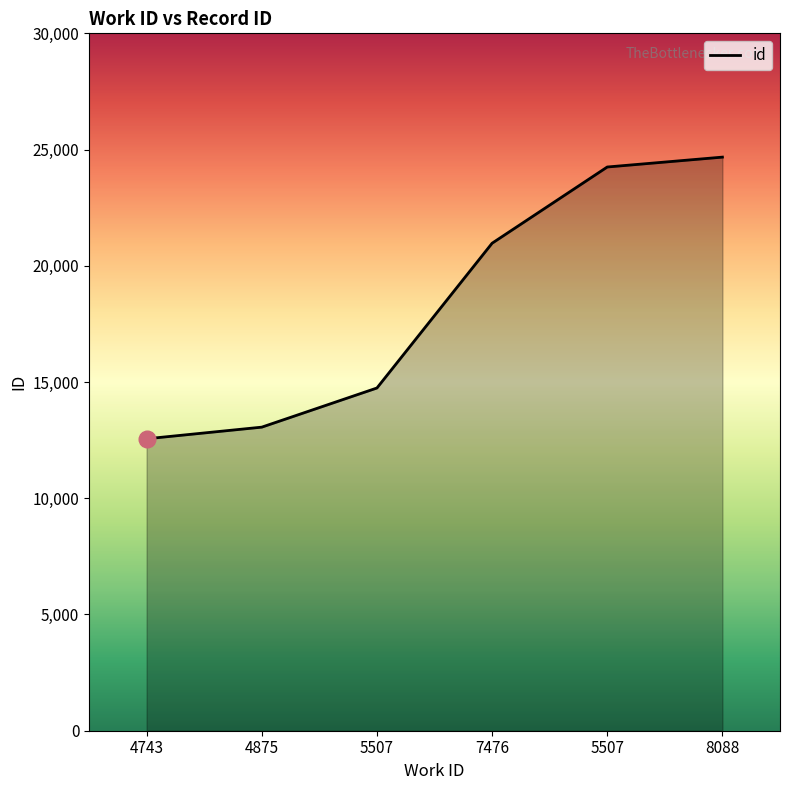

Which label corresponds to the smallest value in the chart?

4743